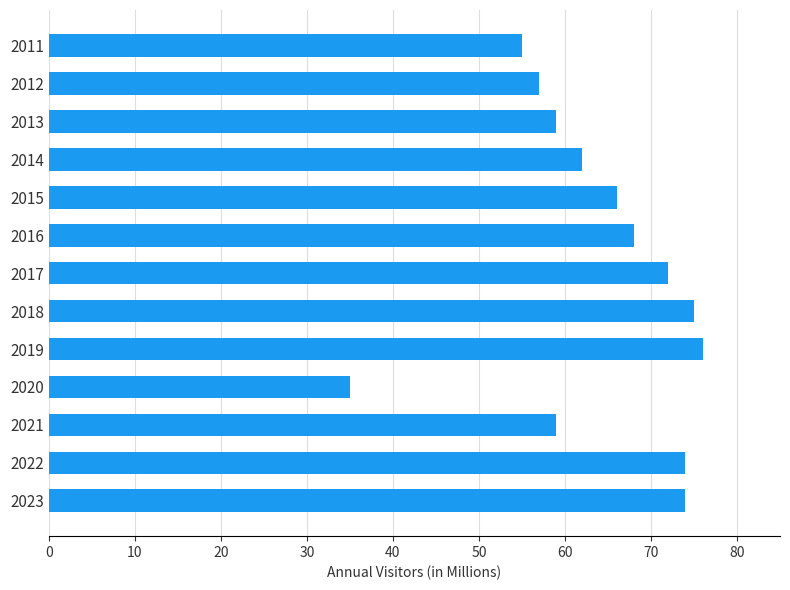

True or false: the data shows 74 at 2023.

True